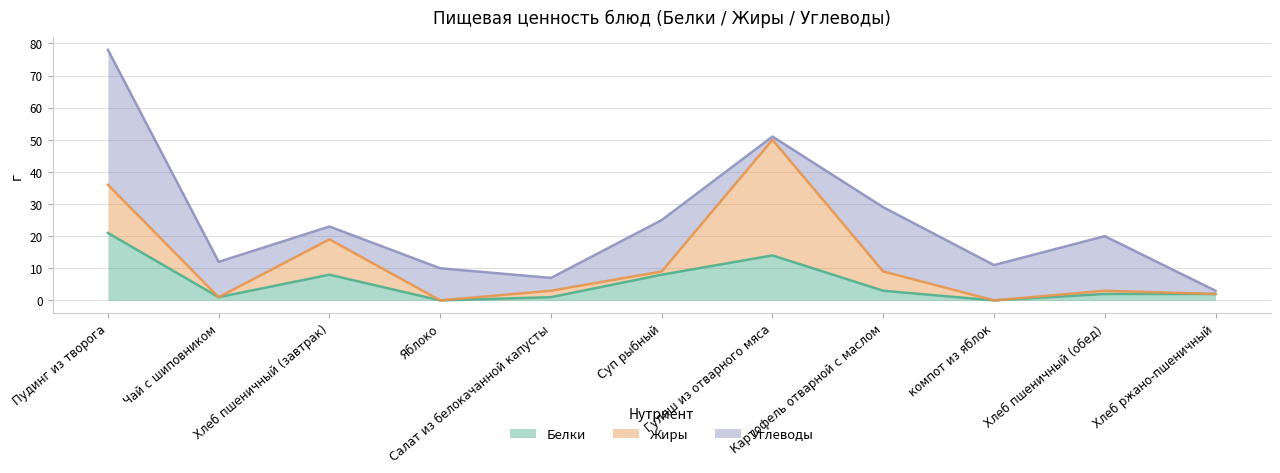

In Белки, how many points are higher than both neighbors (excluding endpoints)?

2